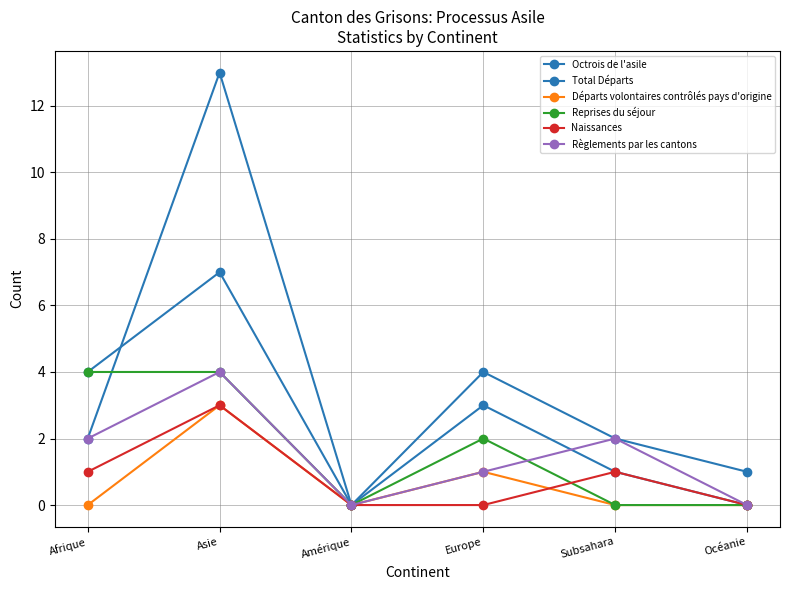

How many lines are shown in the chart?

6